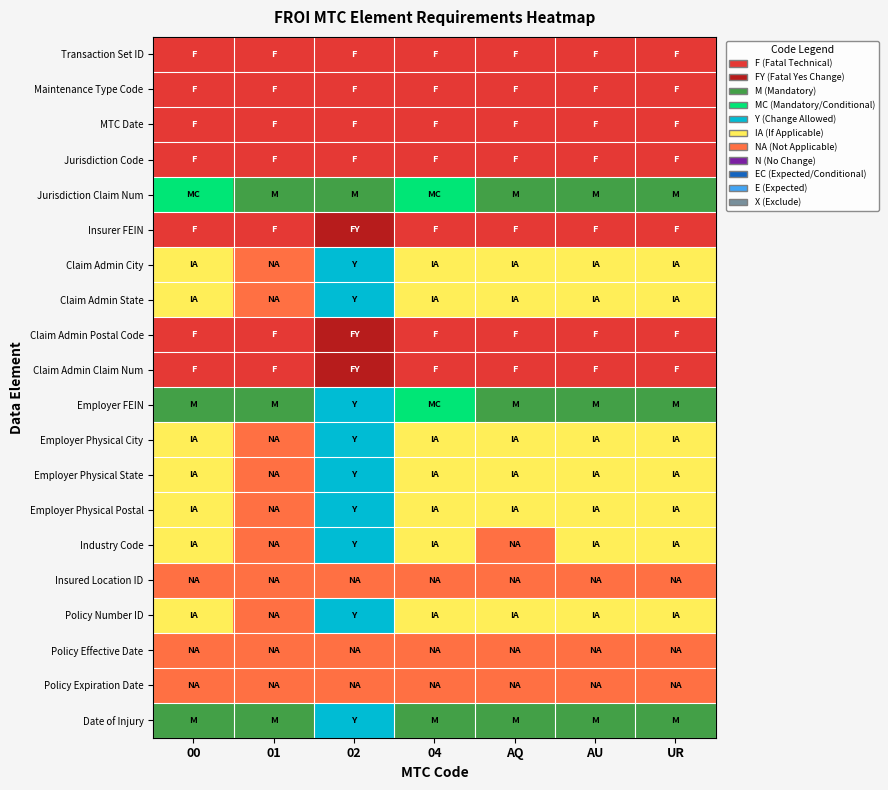

Between 02 and UR, which series saw the biggest shift?

Employer FEIN